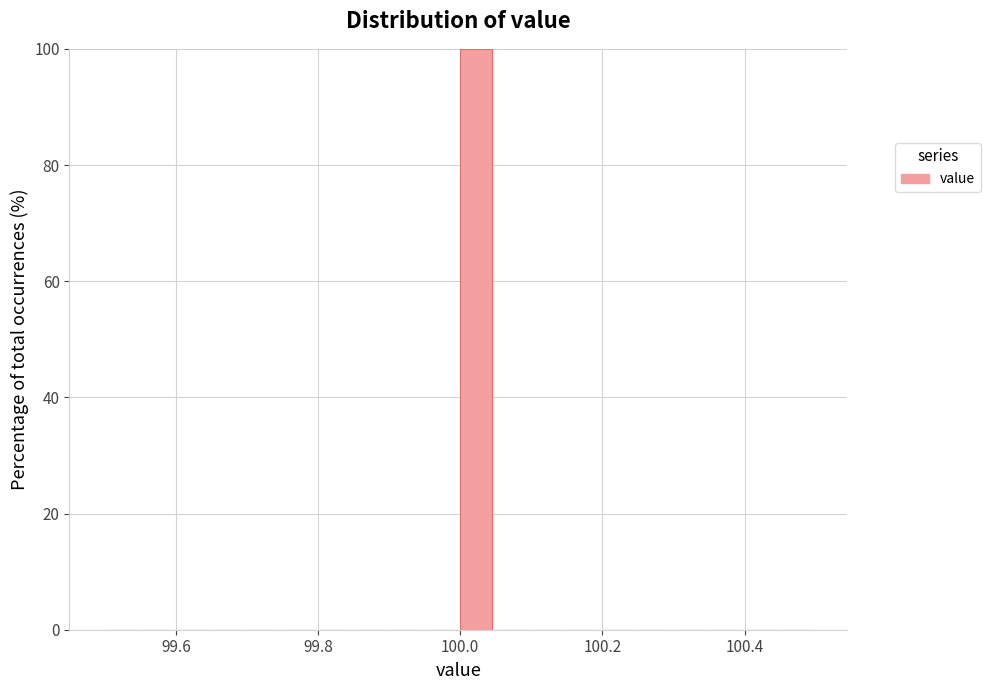

Read against the x-axis, roughly where is the centre of the tallest bar?

100.02